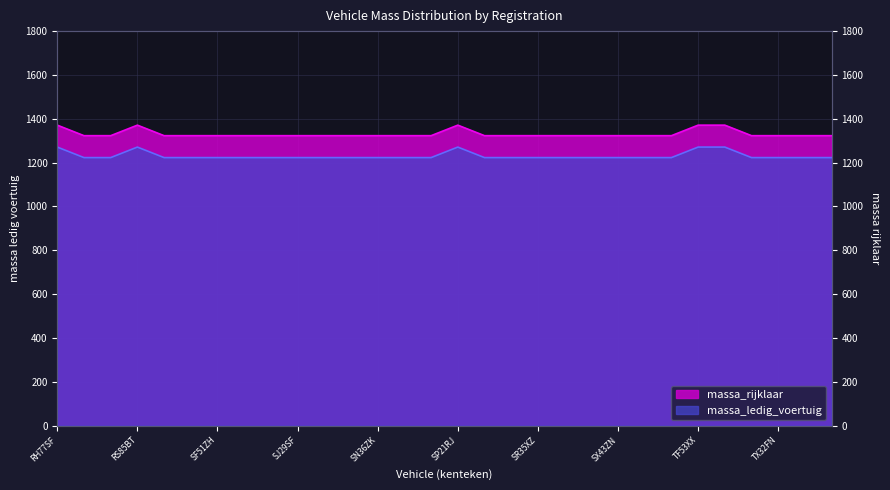

In massa_rijklaar, how many points are higher than both neighbors (excluding endpoints)?

2